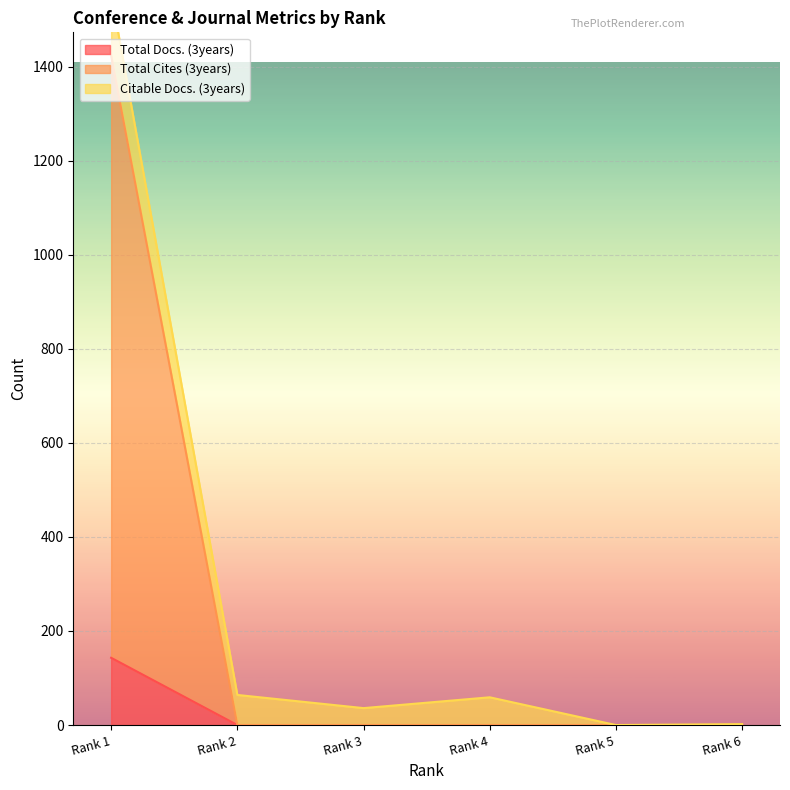

Which category has the highest value in the Total Docs. (3years) series?

Rank 1